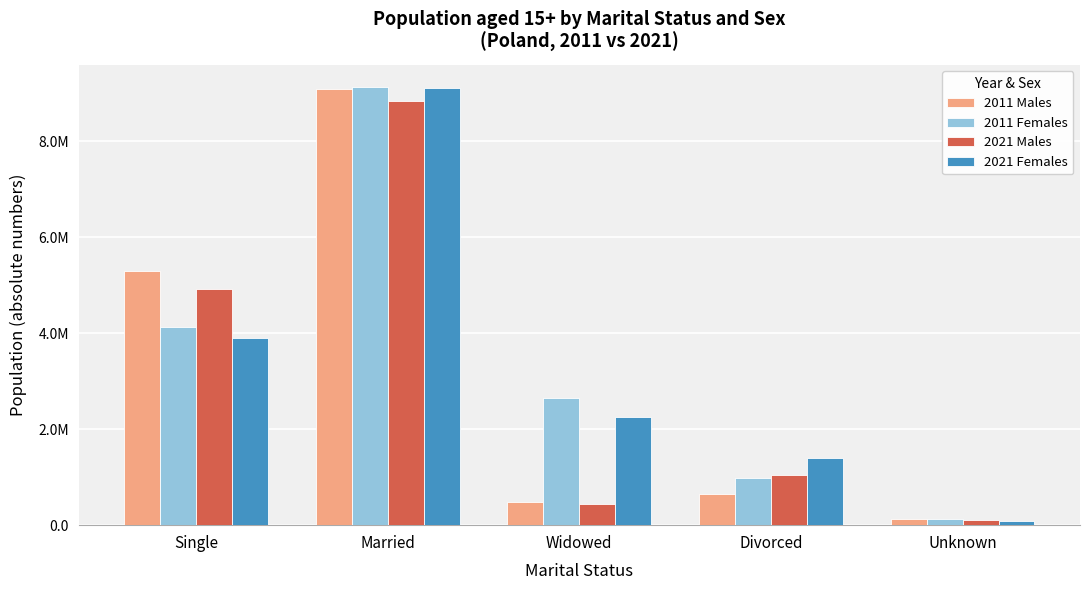

Which series has the widest spread of values?

2021 Females